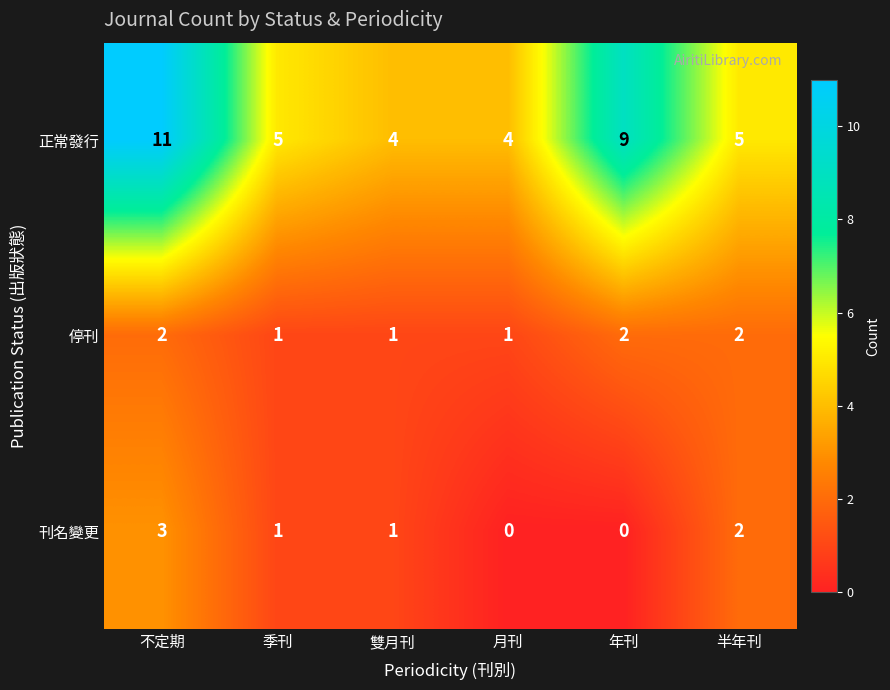

At which category is the sum across all series the highest?

不定期